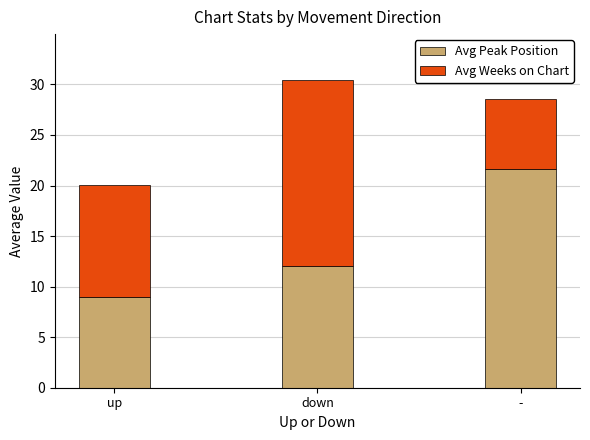

What is the highest value of the Avg Peak Position series?

21.6